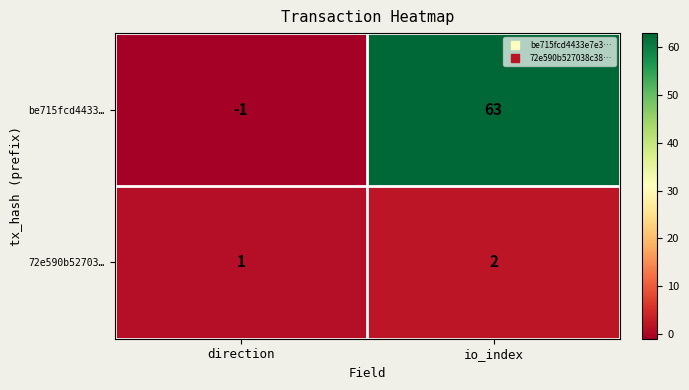

What is the spread (max minus min) of values at io_index?

61